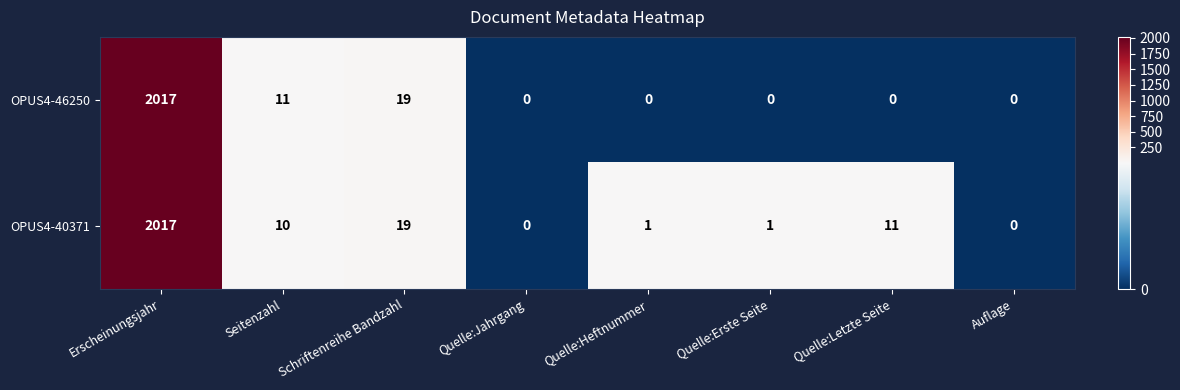

What is the approximate value of OPUS4-40371 at Erscheinungsjahr, to the nearest 100?

2000